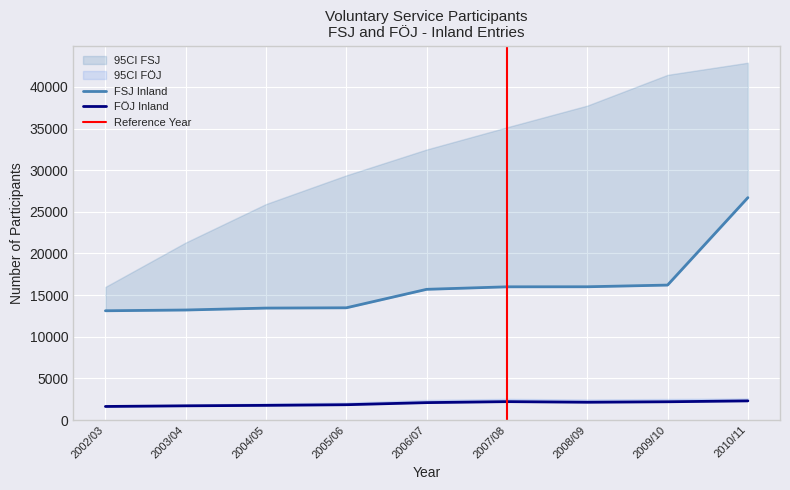

Is it true that FÖJ Inland equals 2358 at 2002/03?

False